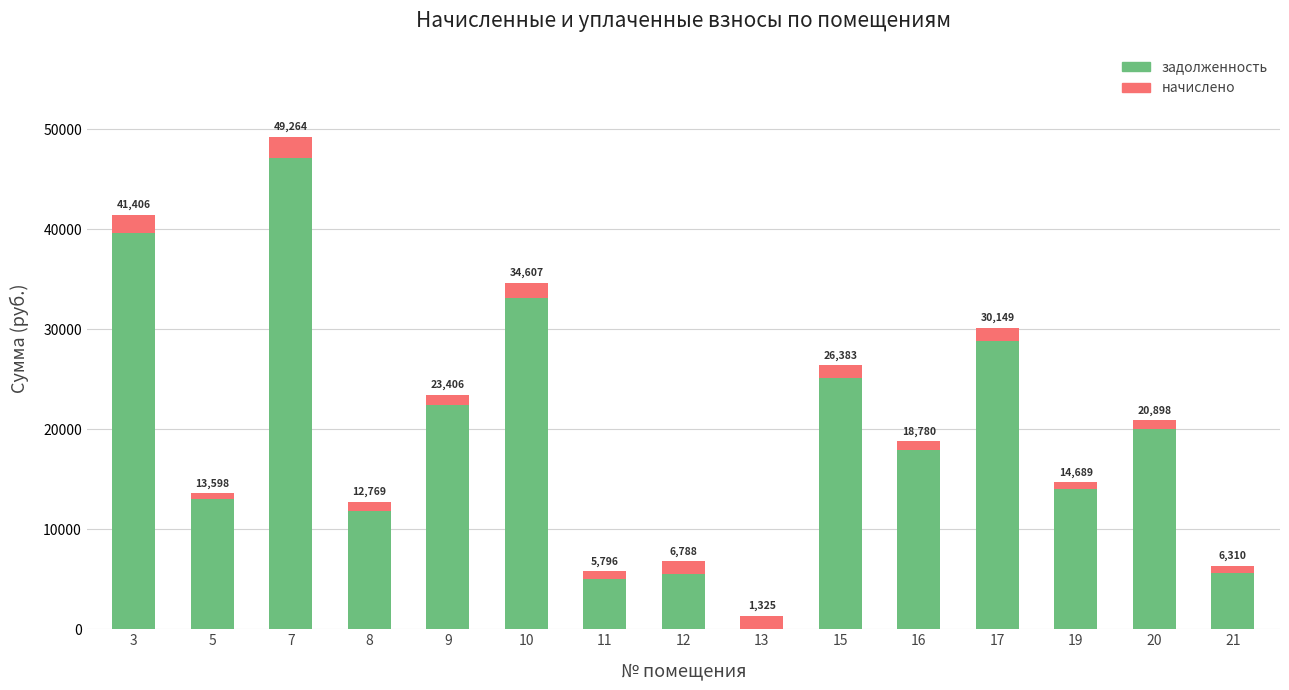

Between 7 and 10, which is larger?

7